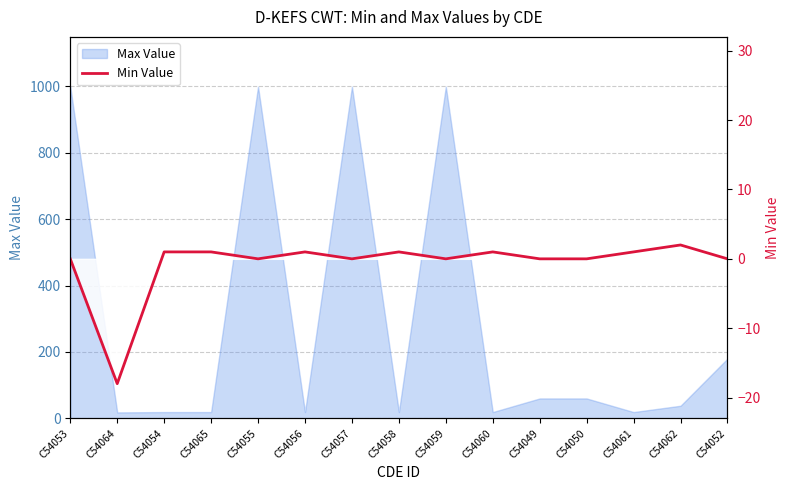

The value at C54058 is 1. True or false?

True